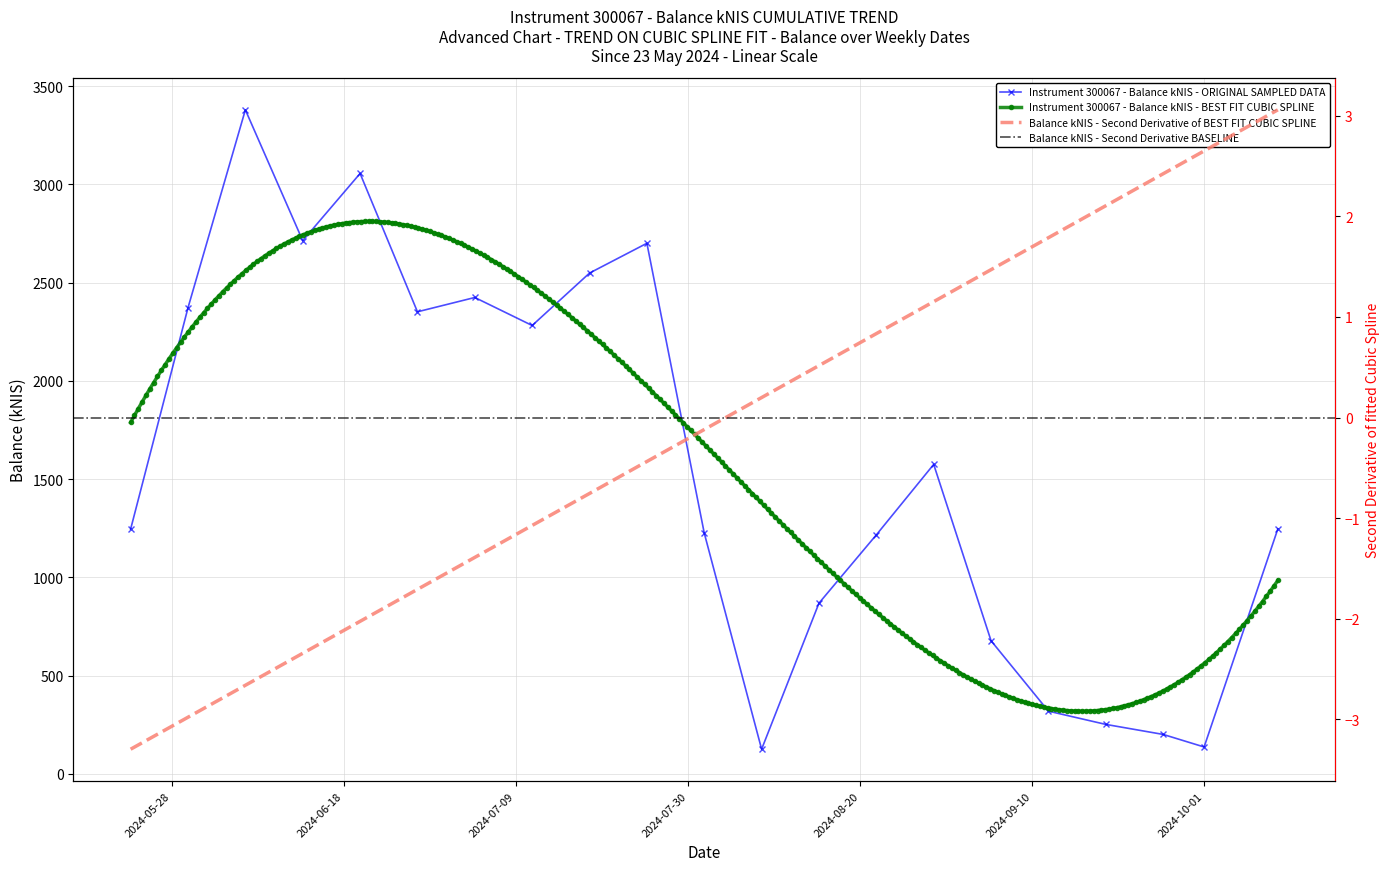

Where is the first local maximum?

2024-06-06